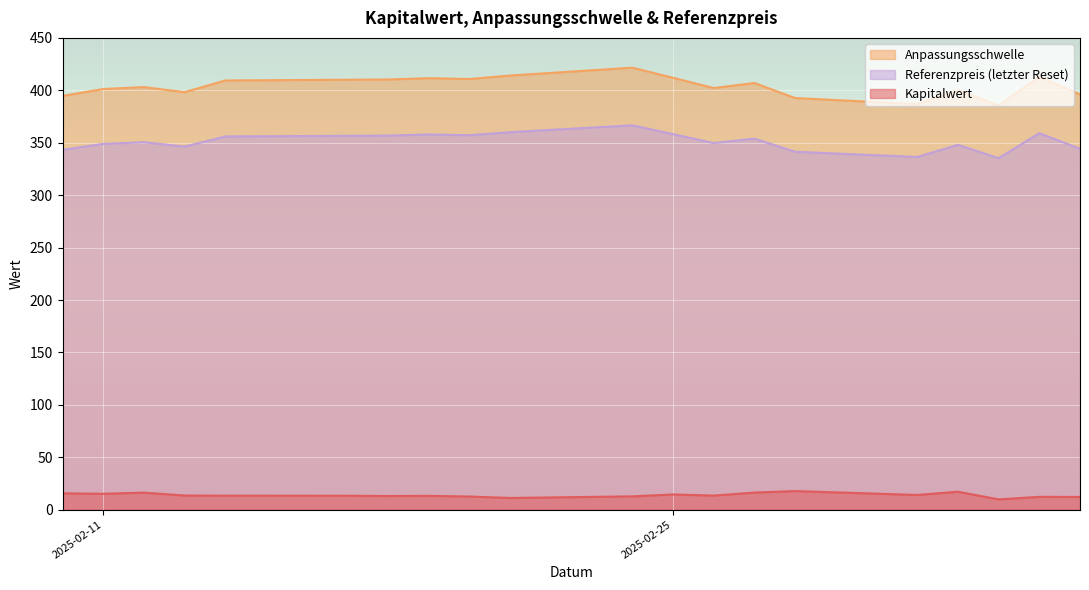

True or false: Kapitalwert and Anpassungsschwelle cross at least once.

False